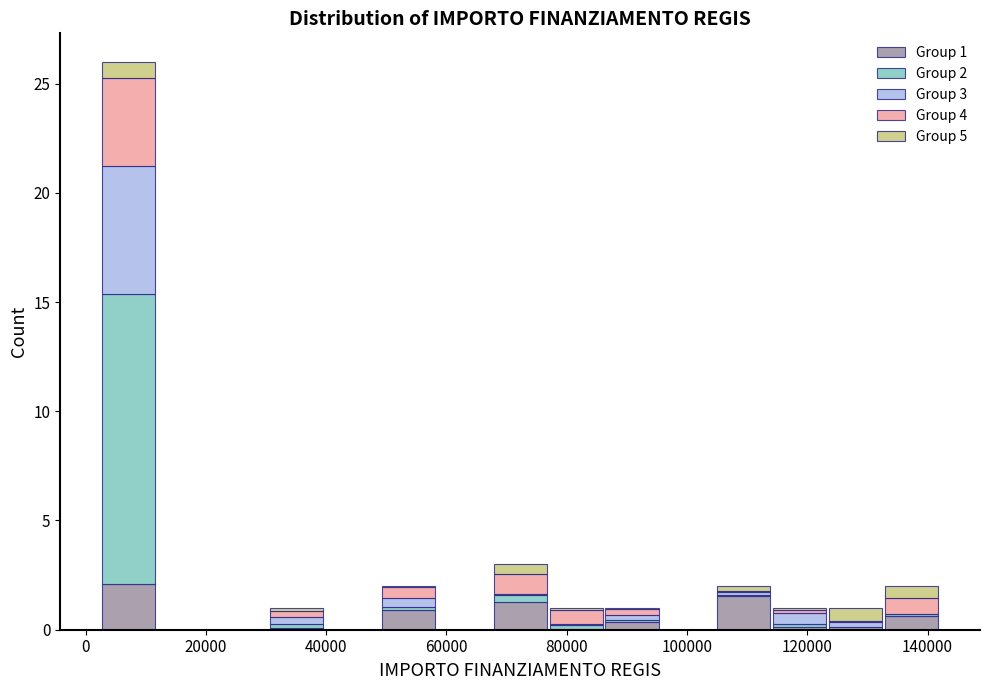

Which range on the x-axis has the tallest stacked bar (by total height)?

2000 to 12000